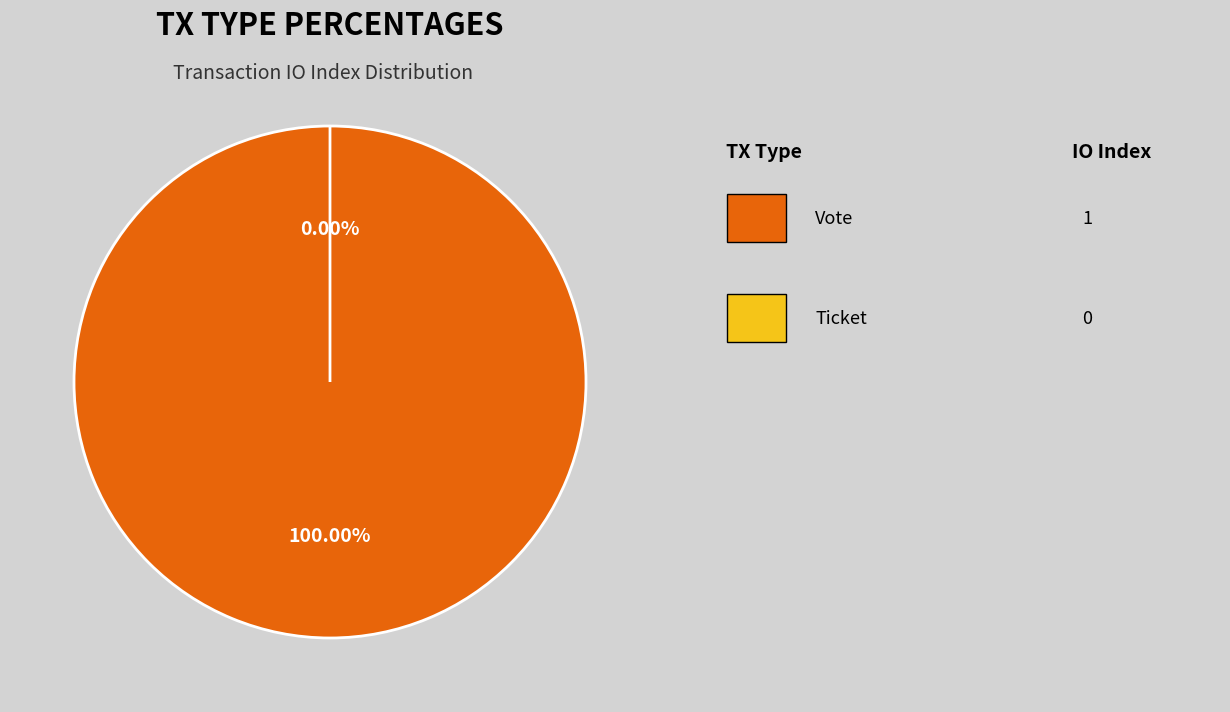

What is the smallest slice in the pie chart?

Ticket